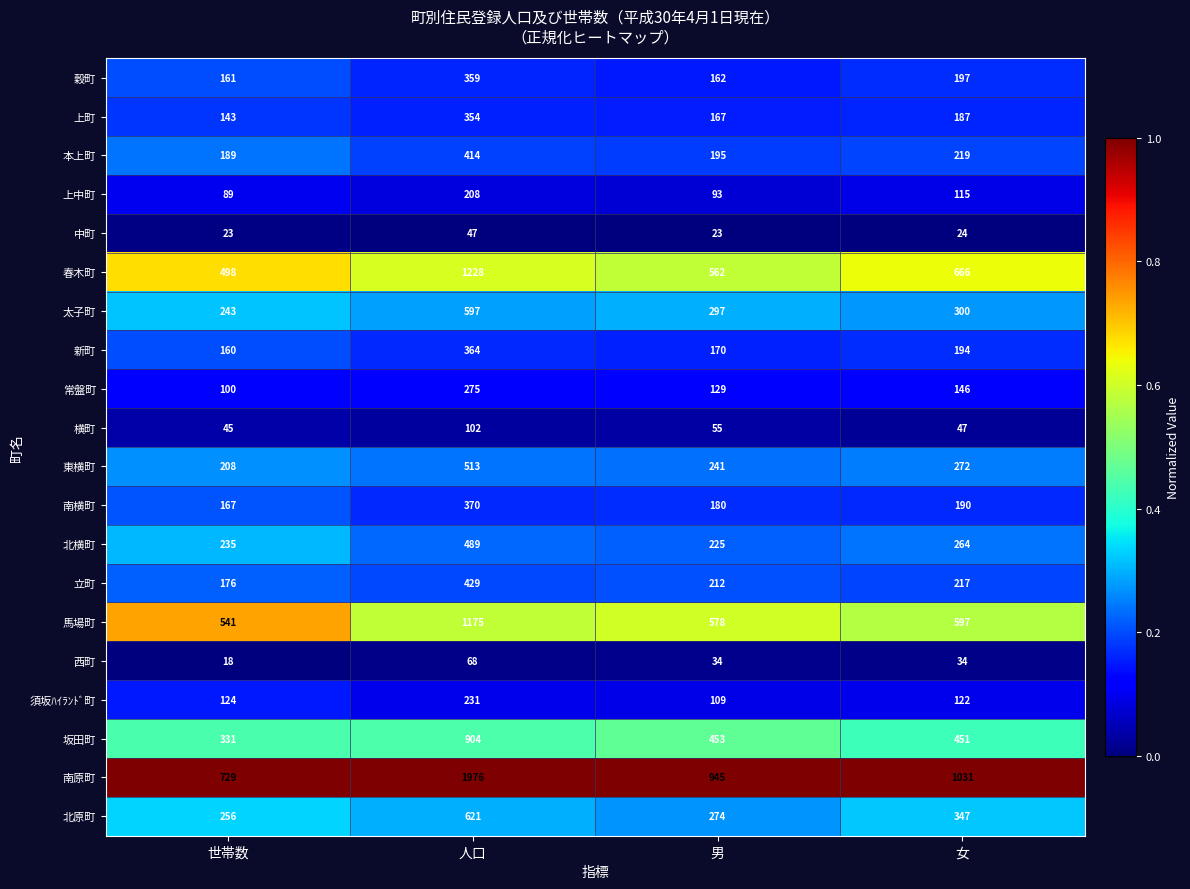

At which category is the sum across all series the highest?

人口